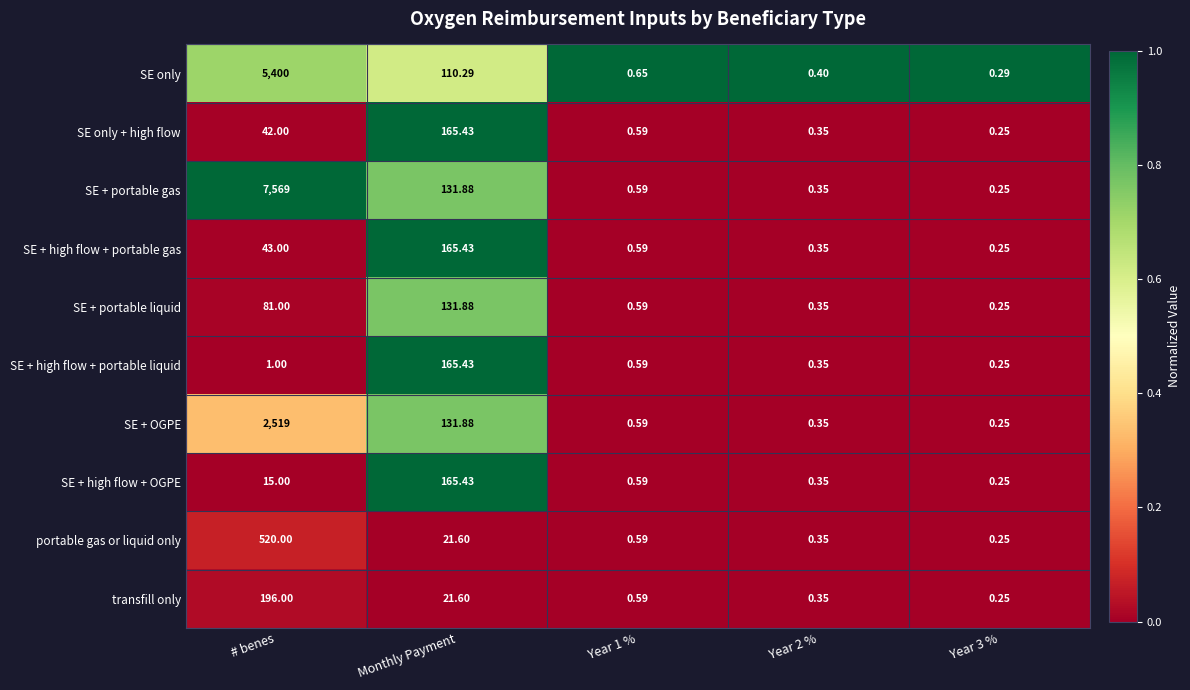

At how many categories does at least one series exceed 0?

5